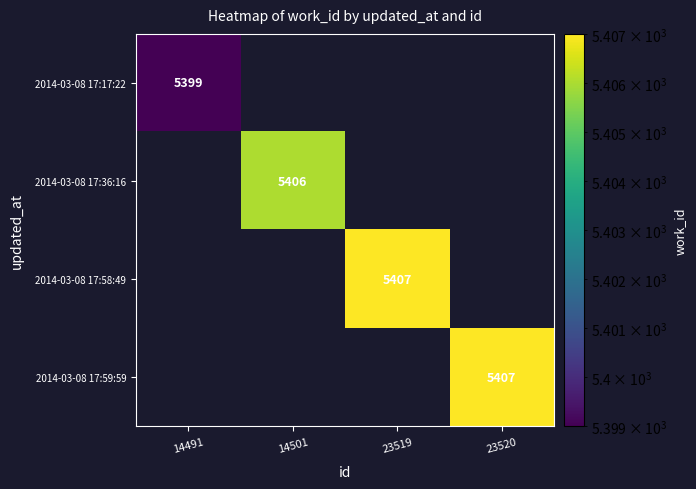

Is it true that 2014-03-08 17:59:59 equals 9677 at 23520?

False